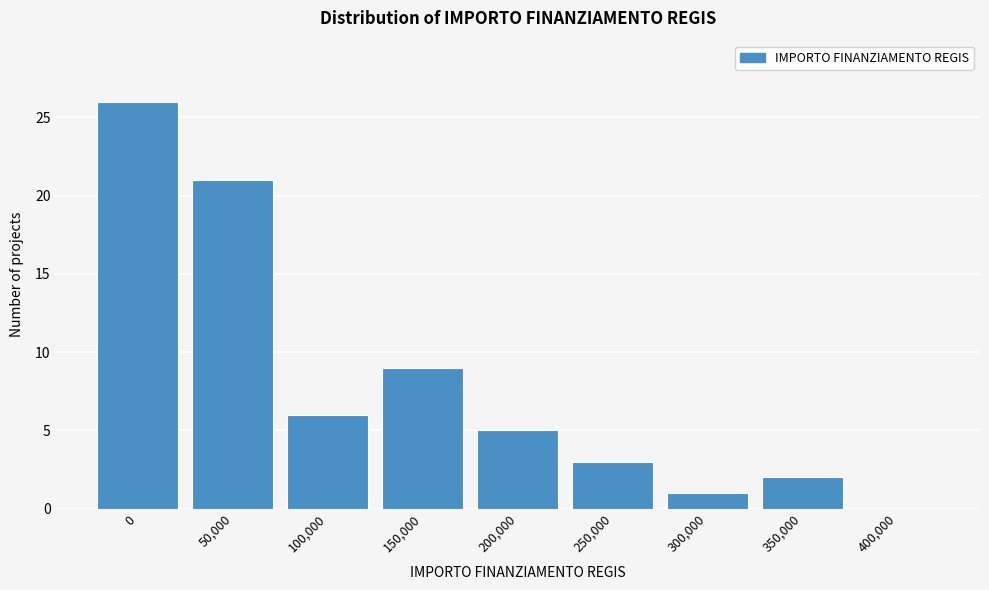

Reading left to right, list all the values displayed in this chart.

0=26	50,000=21	100,000=6	150,000=9	200,000=5	250,000=3	300,000=1	350,000=2	400,000=0